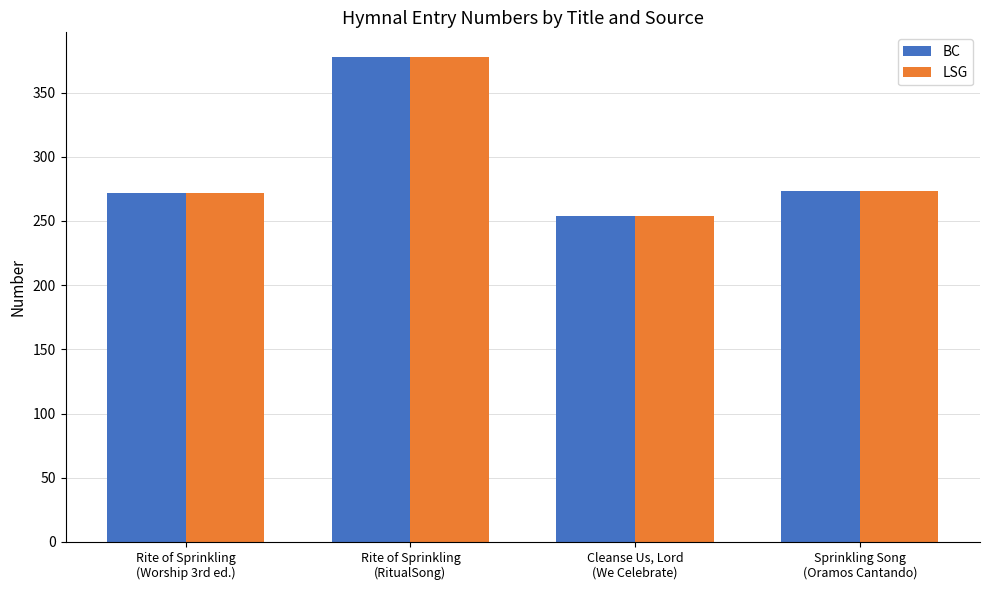

The BC series shows 378 at Rite of Sprinkling
(RitualSong). True or false?

True